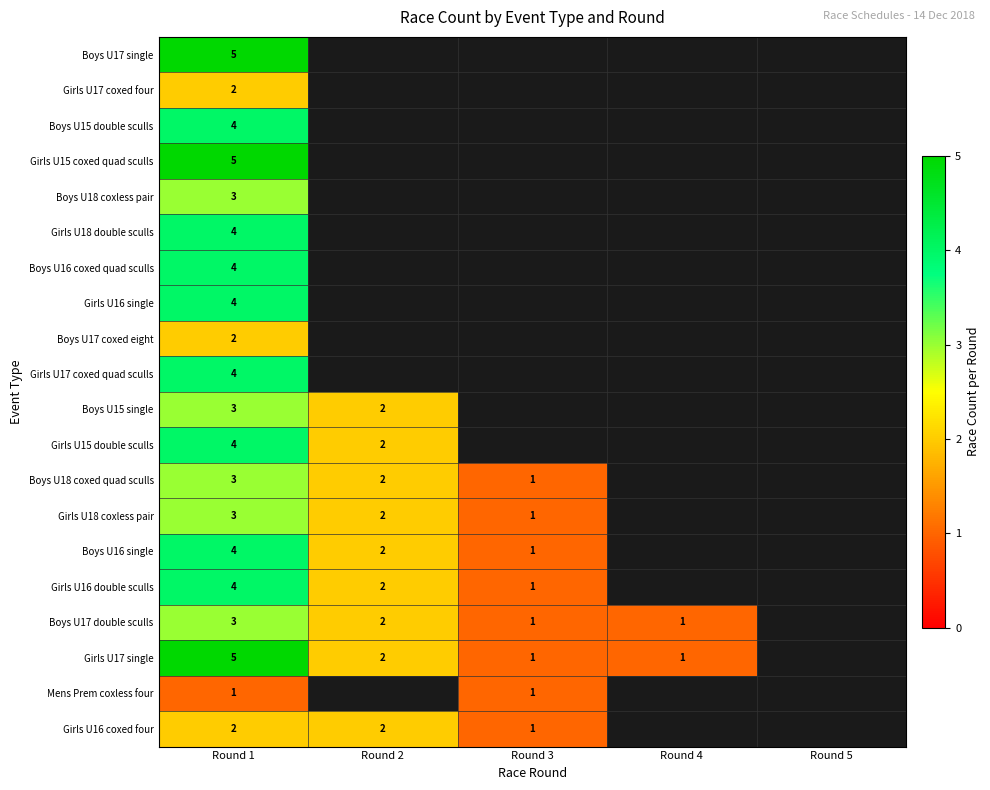

What is the spread (max minus min) of values at Round 1?

4